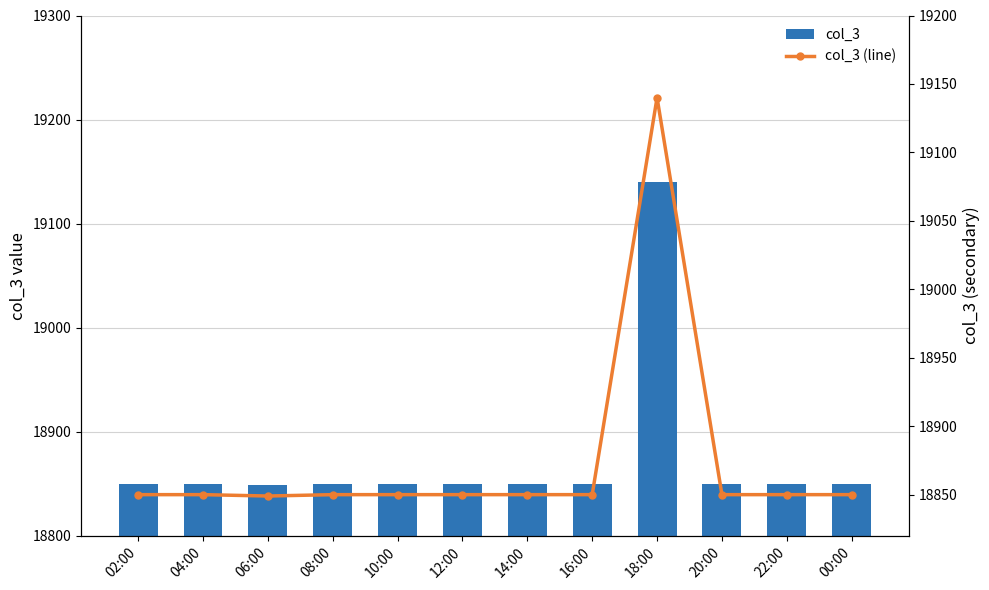

What is the smallest value displayed?

18849